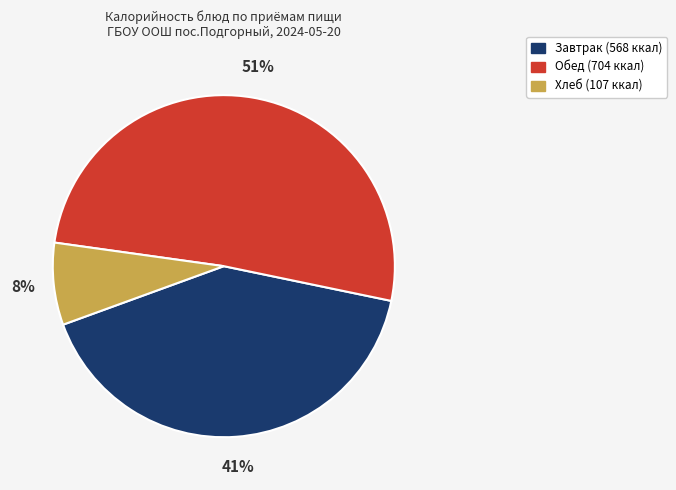

To the nearest percent, what is the average slice percentage?

33%